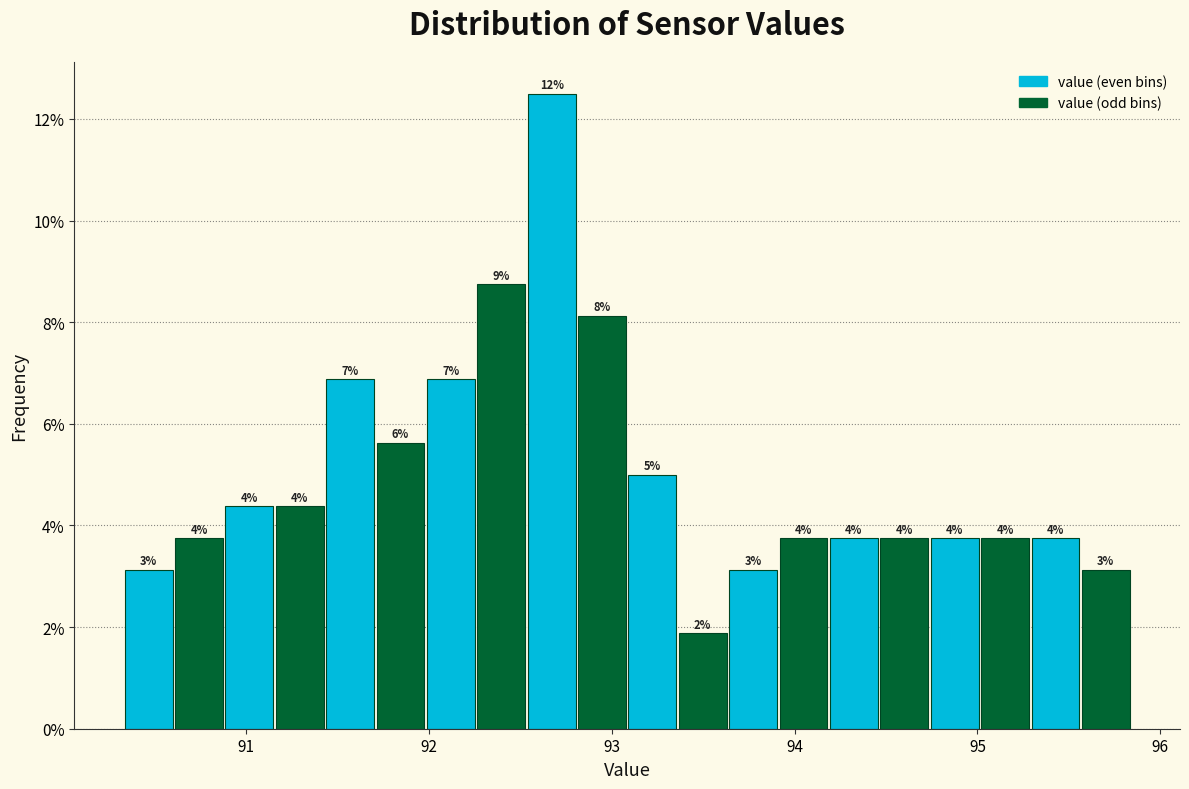

Around what value on the x-axis is the tallest bar? Give the approximate position of its centre, as read against the axis.

92.7